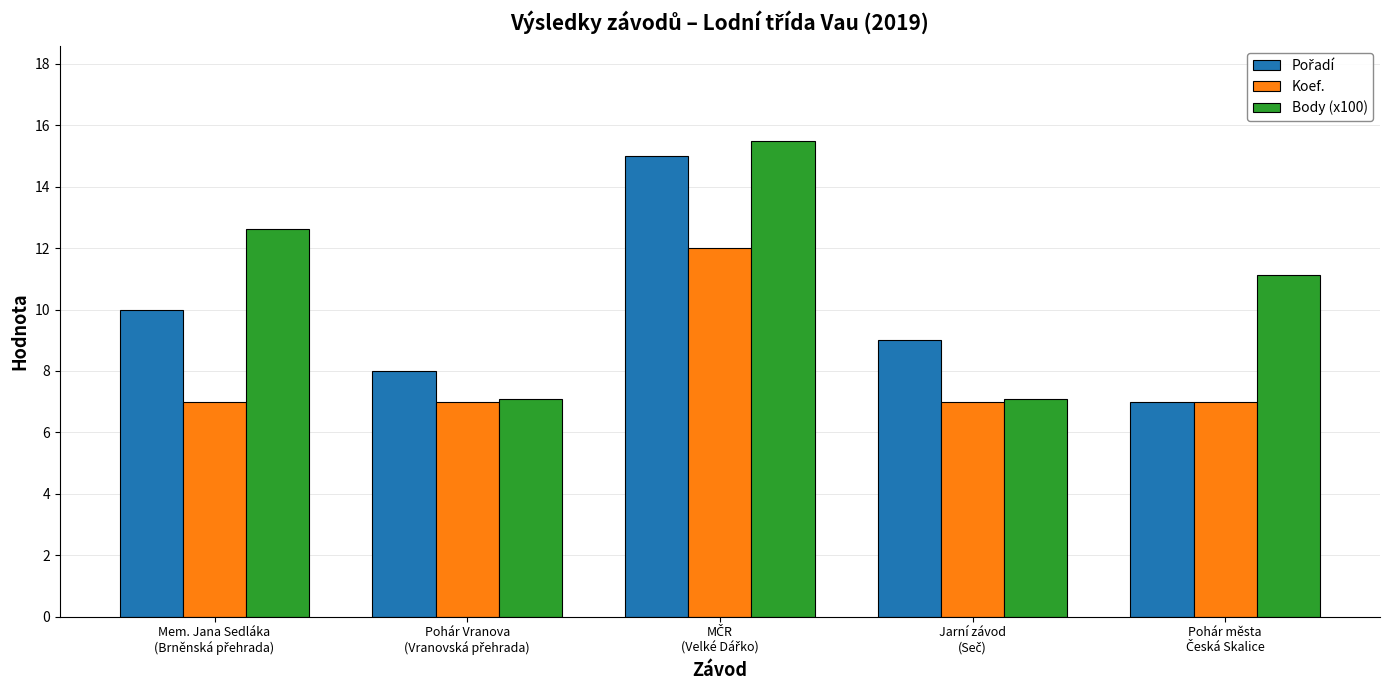

What is the greatest value displayed?

15.5